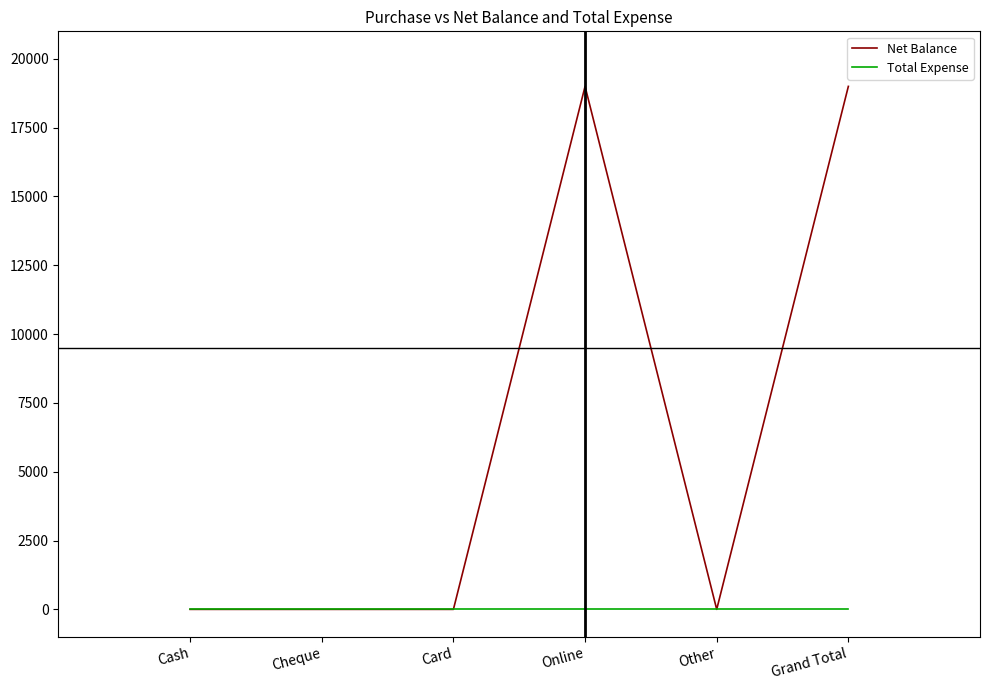

What is the difference between the highest and lowest values at Grand Total?

19000